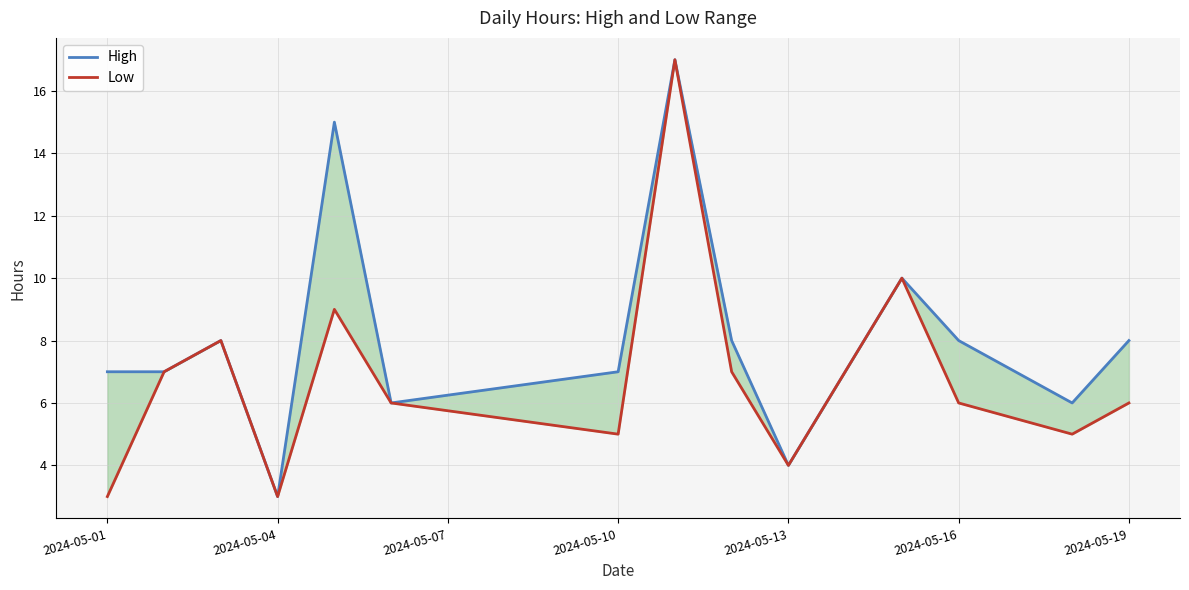

What is the value of the Low point at the 2nd from the left?

7